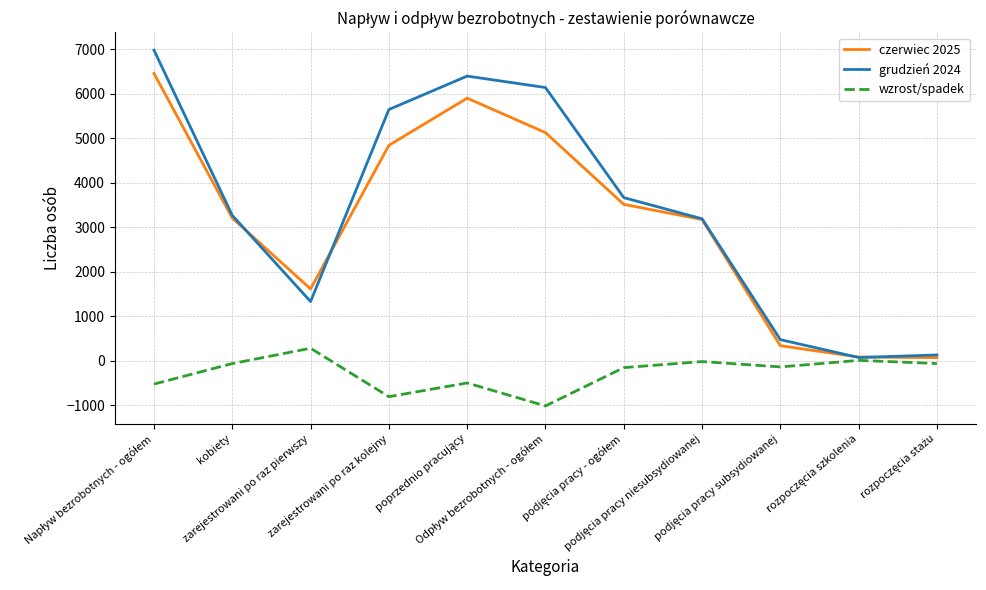

In wzrost/spadek, how many points are lower than both neighbors (excluding endpoints)?

3